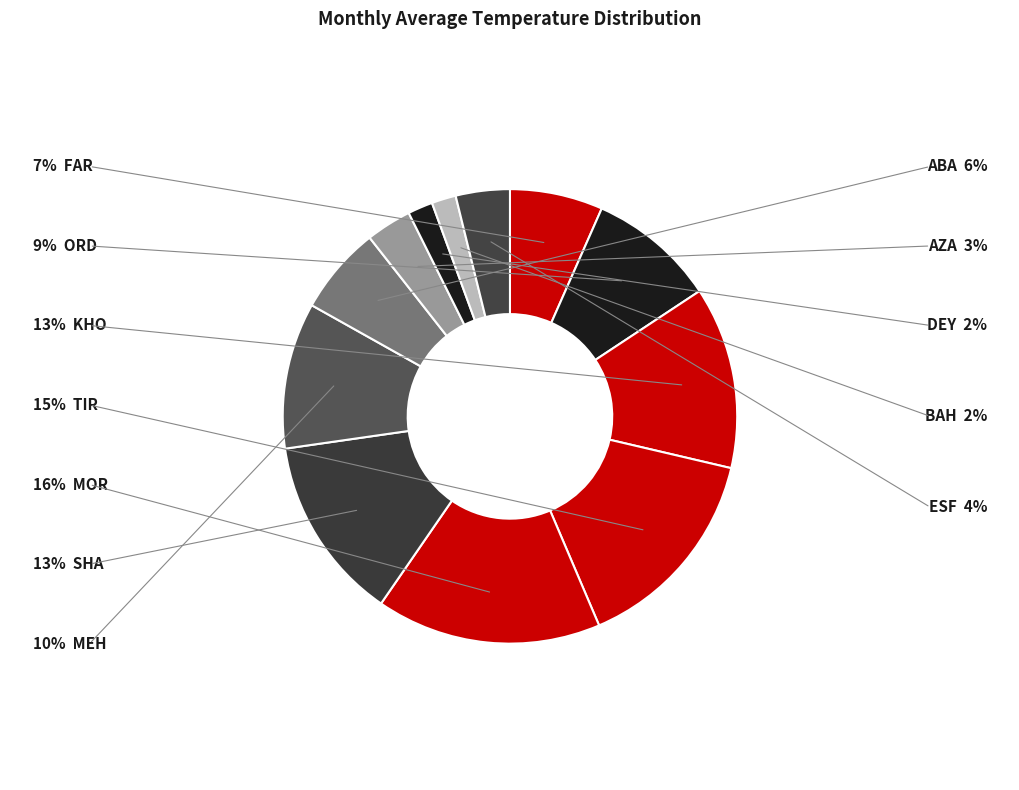

Is FAR the majority of the pie?

No